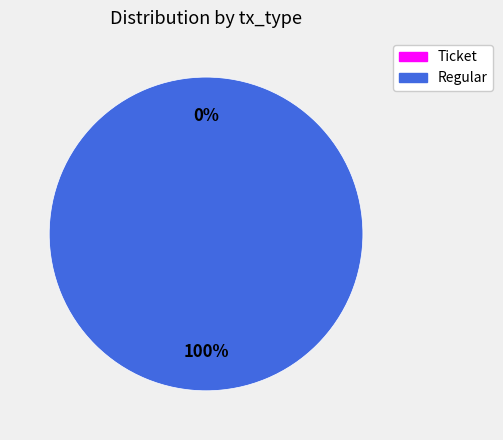

The Regular slice represents 91% of the pie. True or false?

False